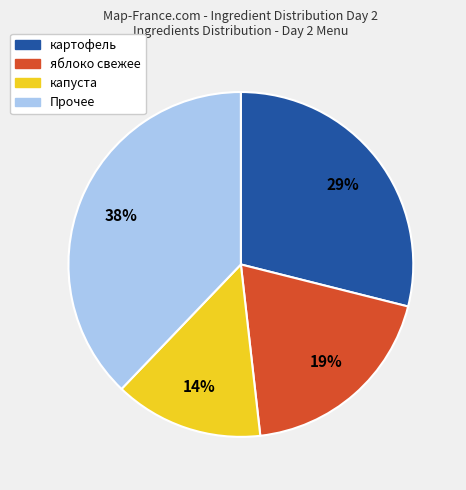

Does any single category account for the majority?

No